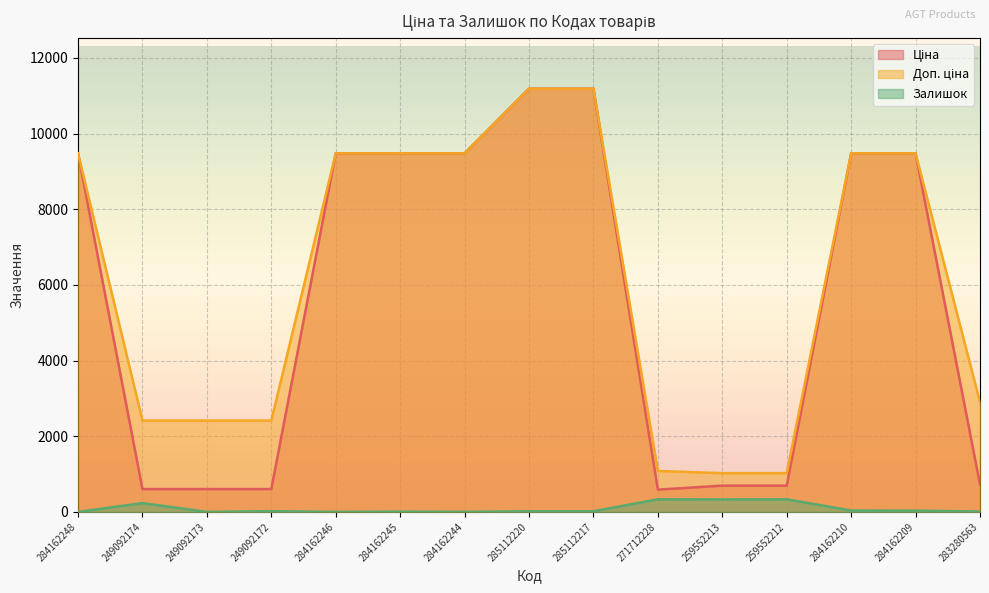

Is the value of Залишок at 284162244 greater than the value of Ціна at 284162244?

No